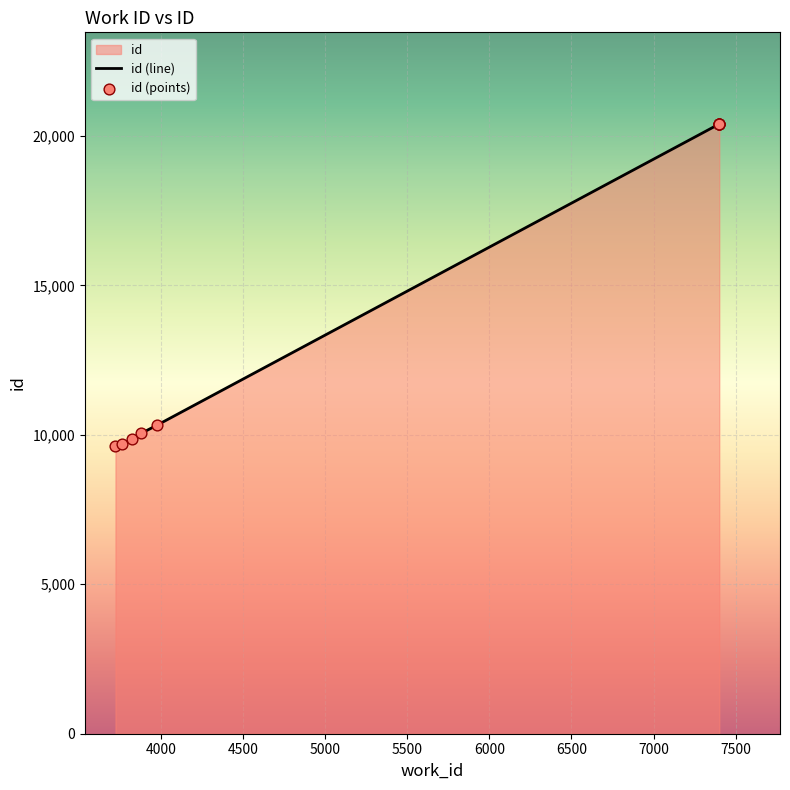

Which series has the largest total across all categories?

id (line)